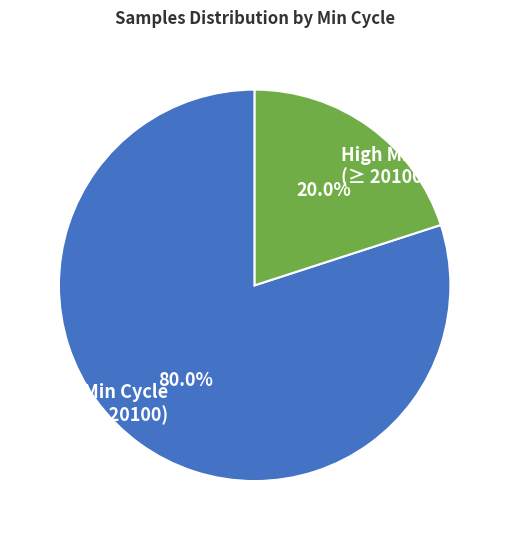

What percentage do Low Min Cycle (< 20100) and High Min Cycle (≥ 20100) together represent?

100.0%